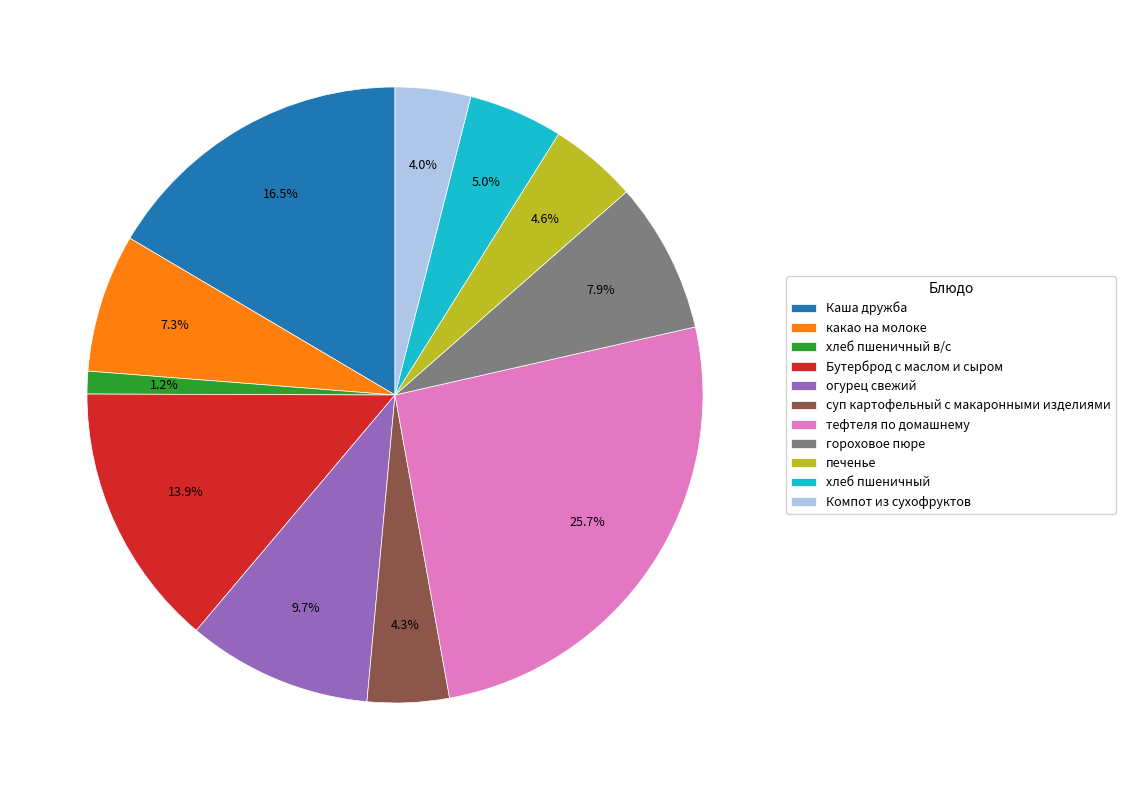

Does хлеб пшеничный account for over 50% of the chart?

No